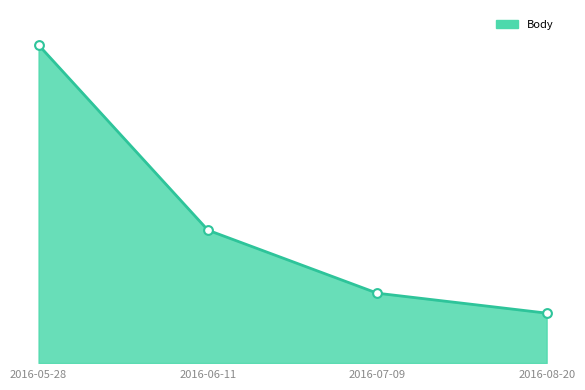

What is the ratio of the value at 2016-07-09 to the value at 2016-06-11?

0.5